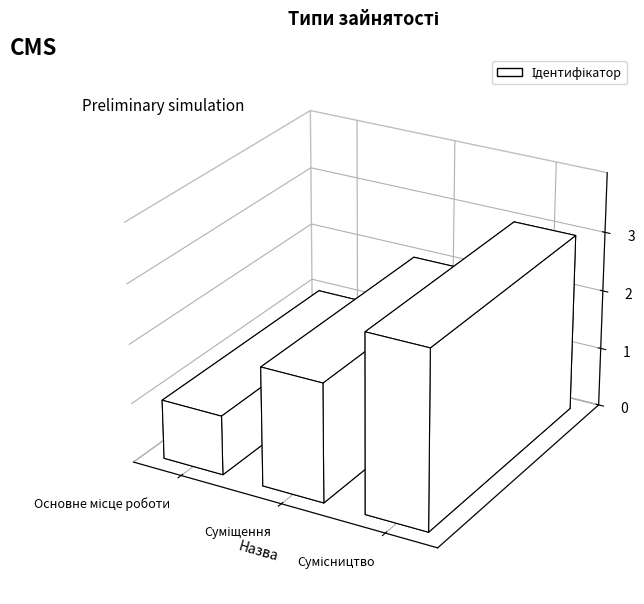

What is the difference between the maximum and minimum values?

2